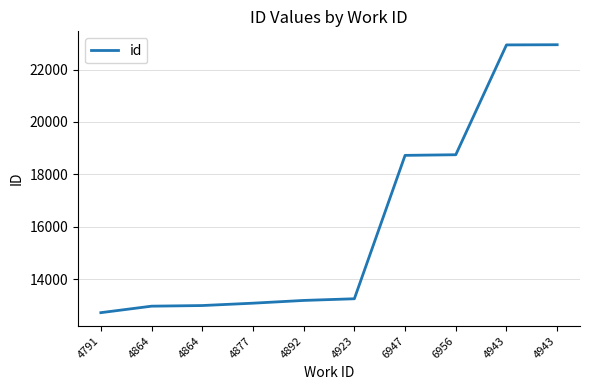

Does the chart display data point markers on the line(s)?

No